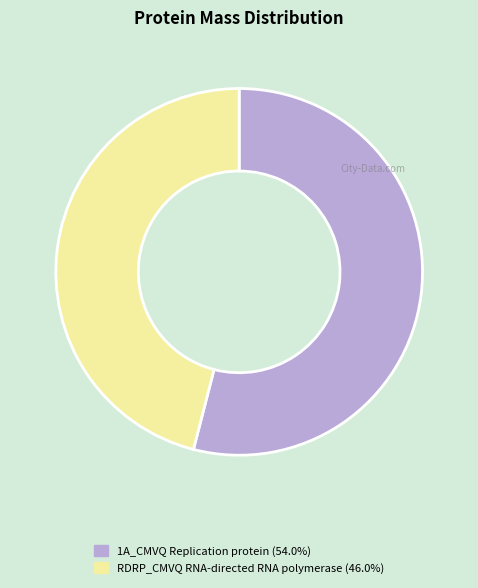

Is the sum of 1A_CMVQ Replication protein and RDRP_CMVQ RNA-directed RNA polymerase greater than half?

Yes